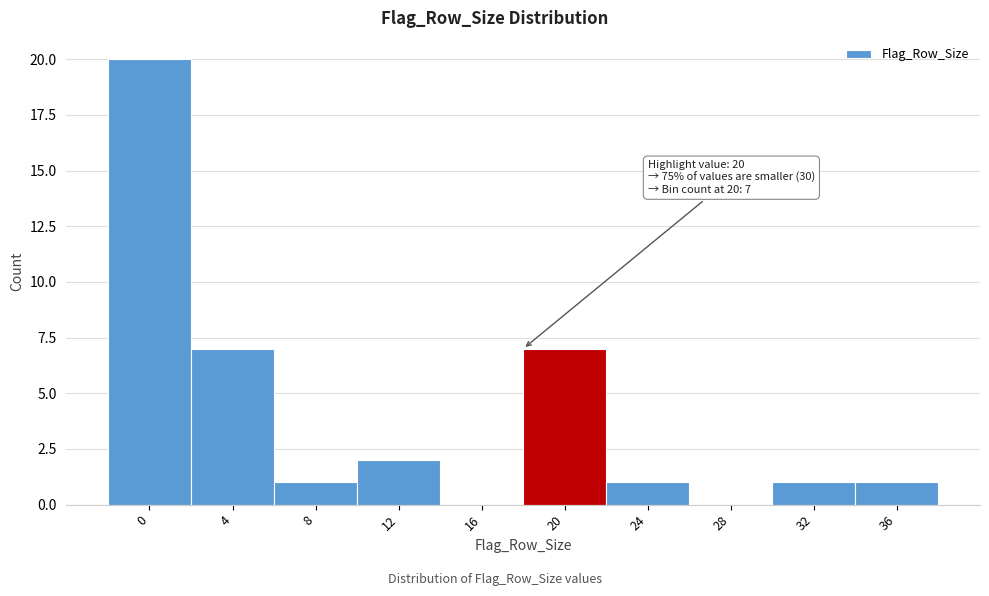

Reading left to right, extract all data points from this chart.

0=20	4=7	8=1	12=2	16=0	20=7	24=1	28=0	32=1	36=1